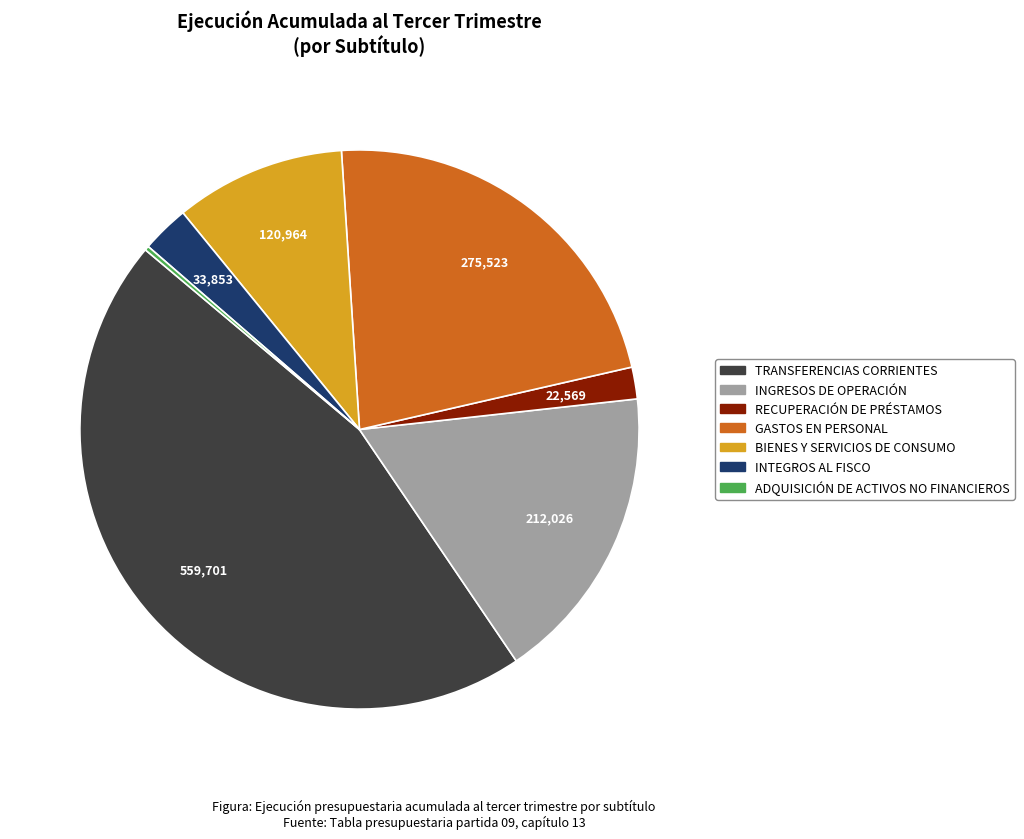

Which has a higher value, TRANSFERENCIAS CORRIENTES or INTEGROS AL FISCO?

TRANSFERENCIAS CORRIENTES